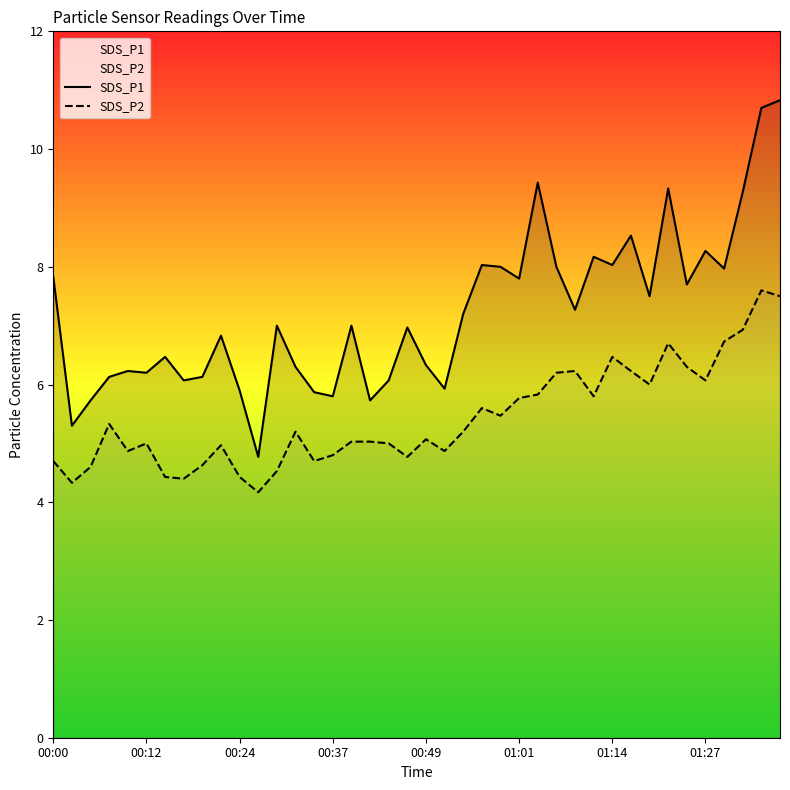

Rank the series by their maximum value, from highest to lowest.

SDS_P1, SDS_P2